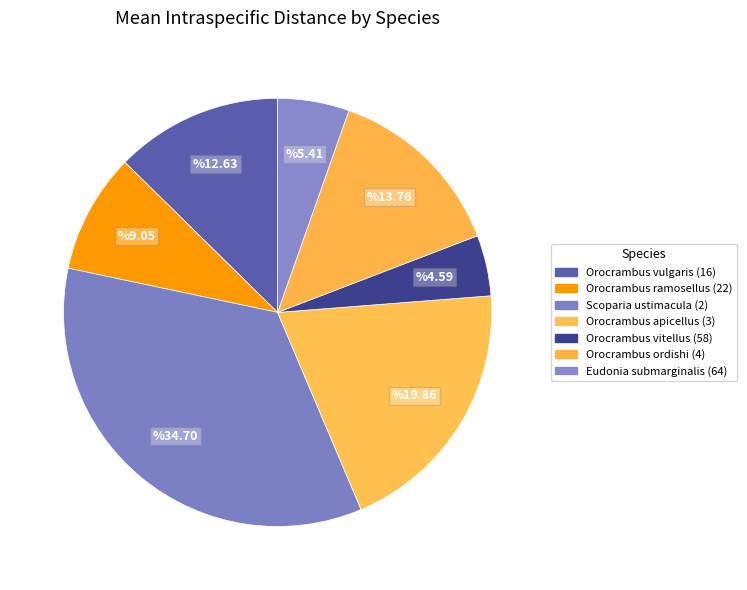

How many slices are in this pie chart?

7